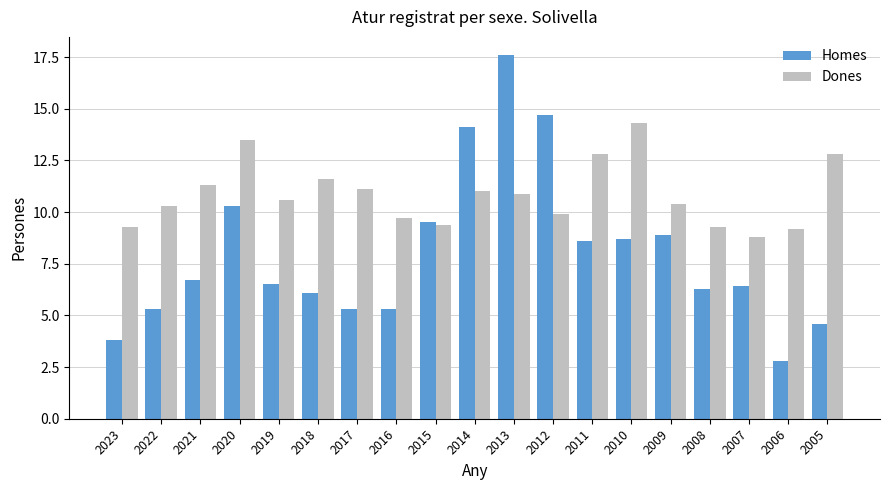

Reading left to right, what are all the values shown in this chart?

Homes: 3.8	5.3	6.7	10.3	6.5	6.1	5.3	5.3	9.5	14.1	17.6	14.7	8.6	8.7	8.9	6.3	6.4	2.8	4.6
Dones: 9.3	10.3	11.3	13.5	10.6	11.6	11.1	9.7	9.4	11.0	10.9	9.9	12.8	14.3	10.4	9.3	8.8	9.2	12.8